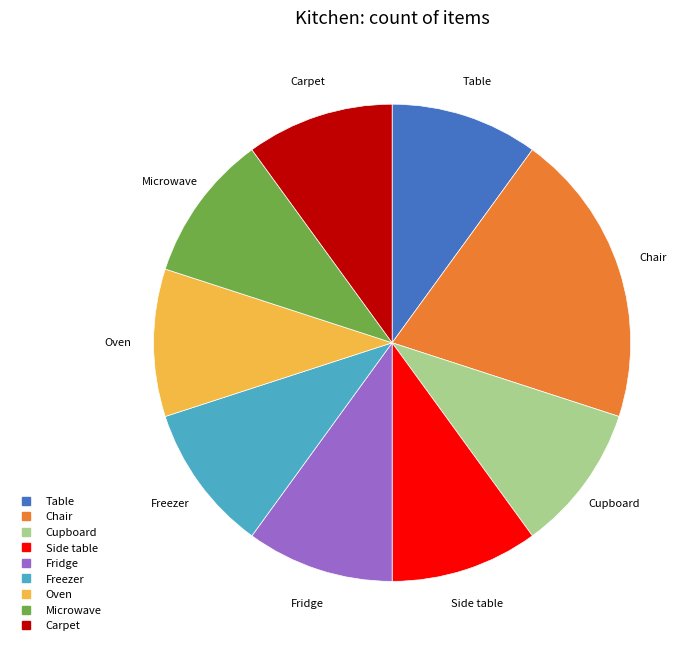

Between Fridge and Chair, which is larger?

Chair